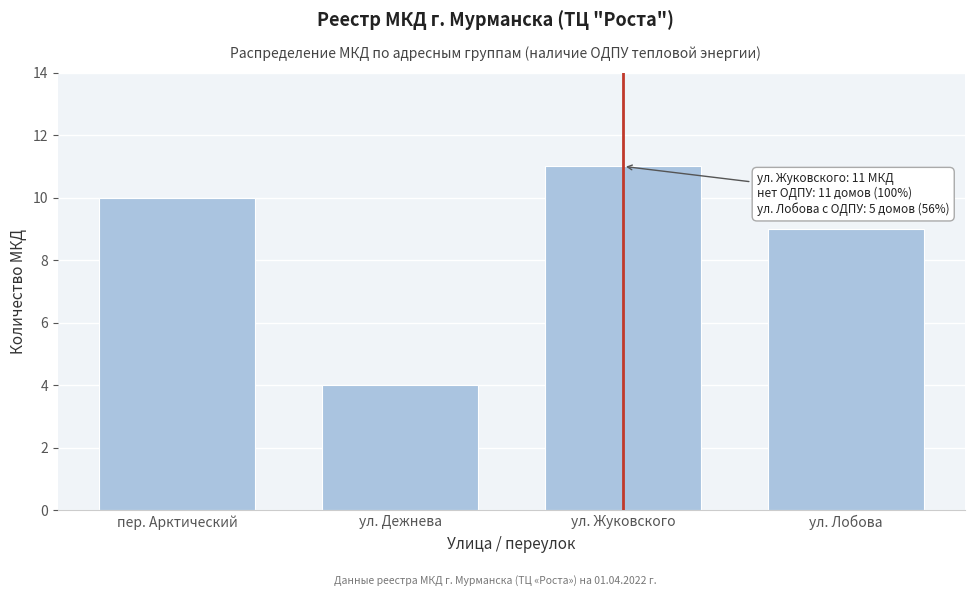

Reading left to right, what are all the values shown in this chart?

10	4	11	9